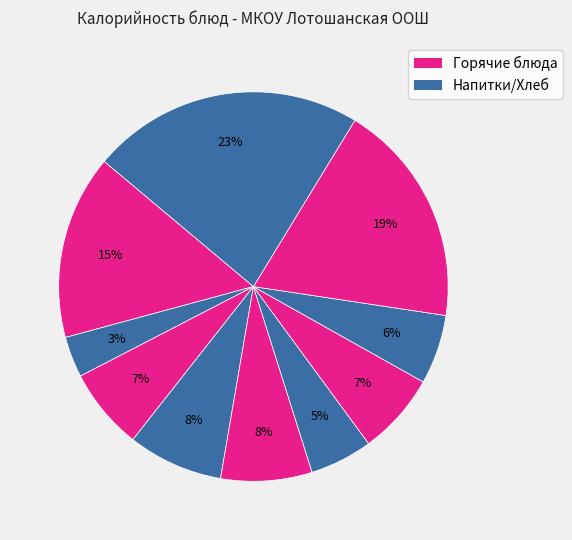

Is there any slice that represents more than half of the pie?

No